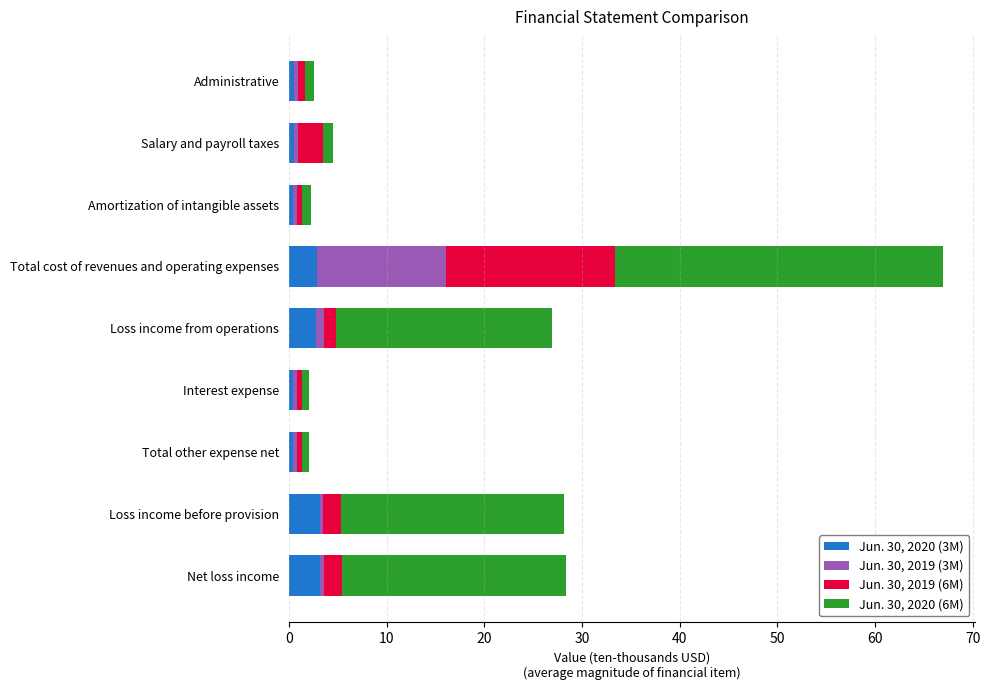

What is the highest value of the Jun. 30, 2020 (3M) series?

3.1